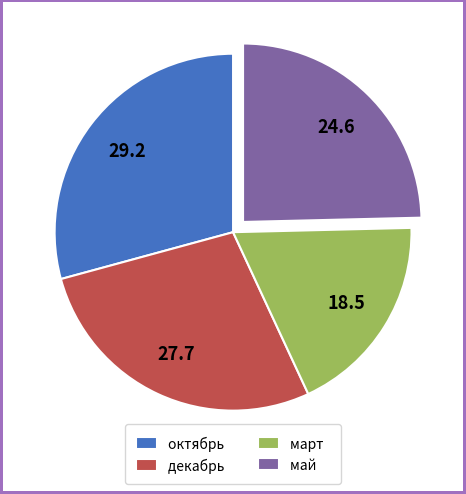

Between октябрь and декабрь, which is larger?

октябрь